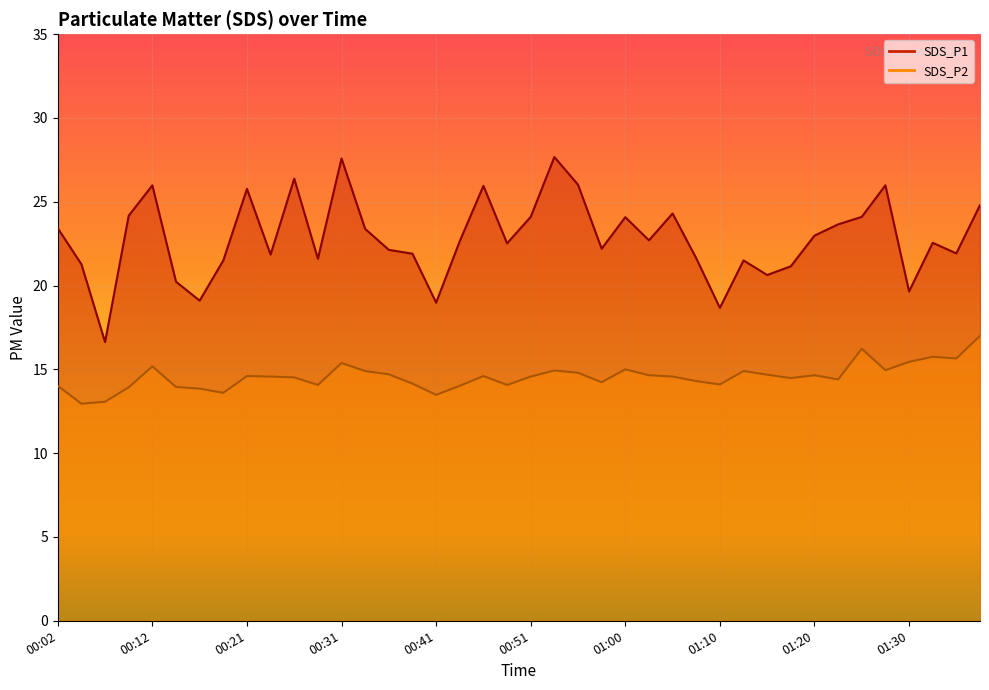

True or false: SDS_P1 and SDS_P2 cross at least once.

False